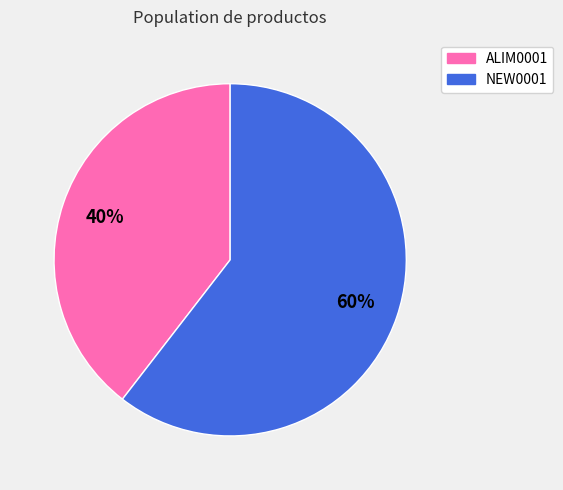

Approximately how many times larger is the value at NEW0001 compared to ALIM0001?

1.5